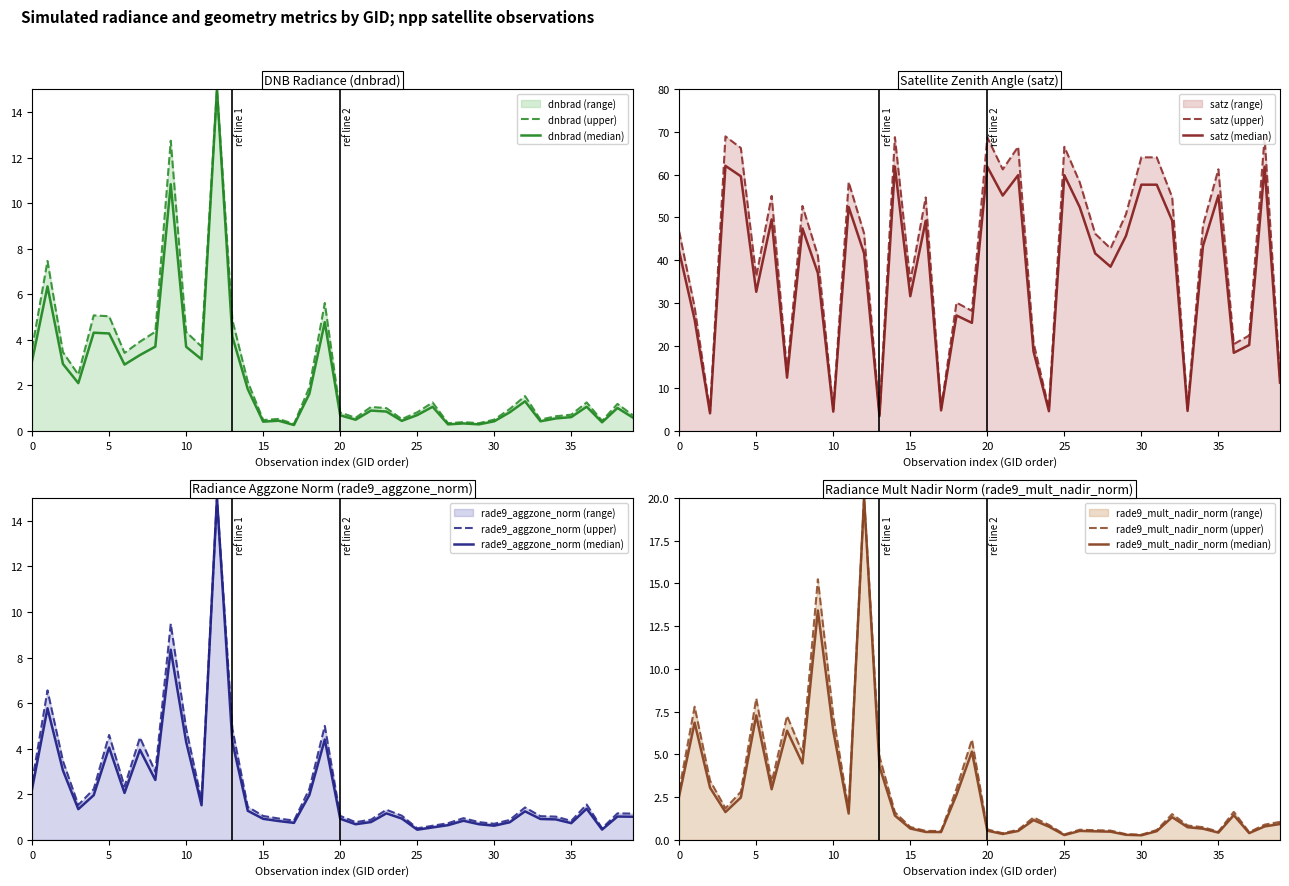

What is the maximum value shown in the chart?

107.9